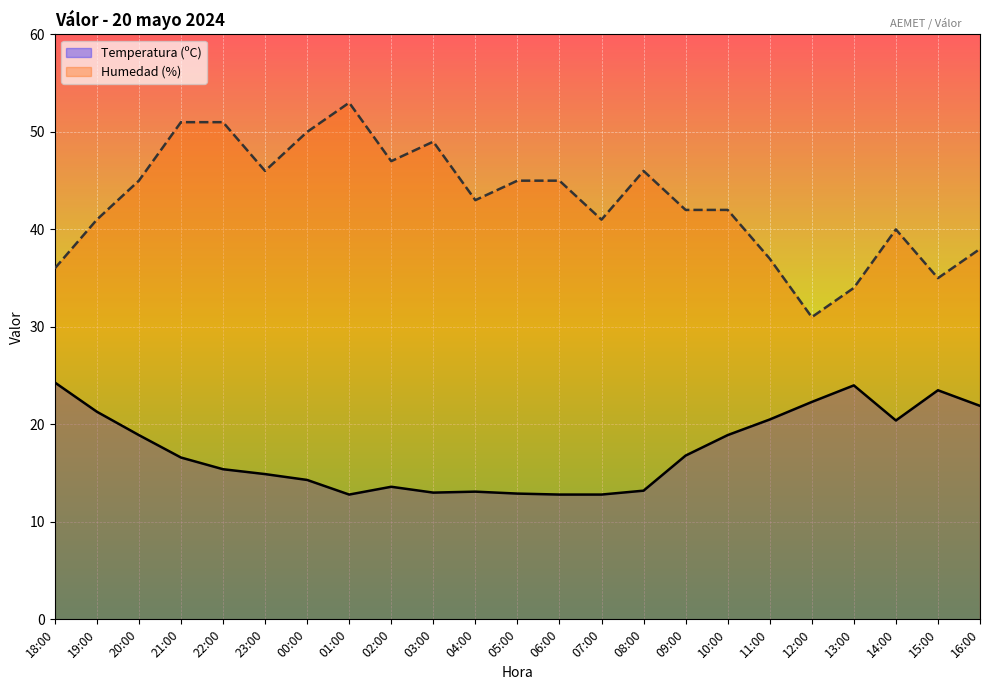

How many interior local valleys does the Temperatura (ºC) series have?

3